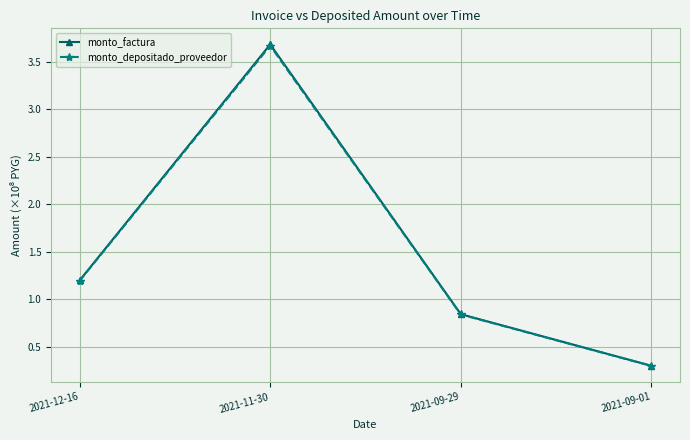

At which category is the sum across all series the highest?

2021-11-30